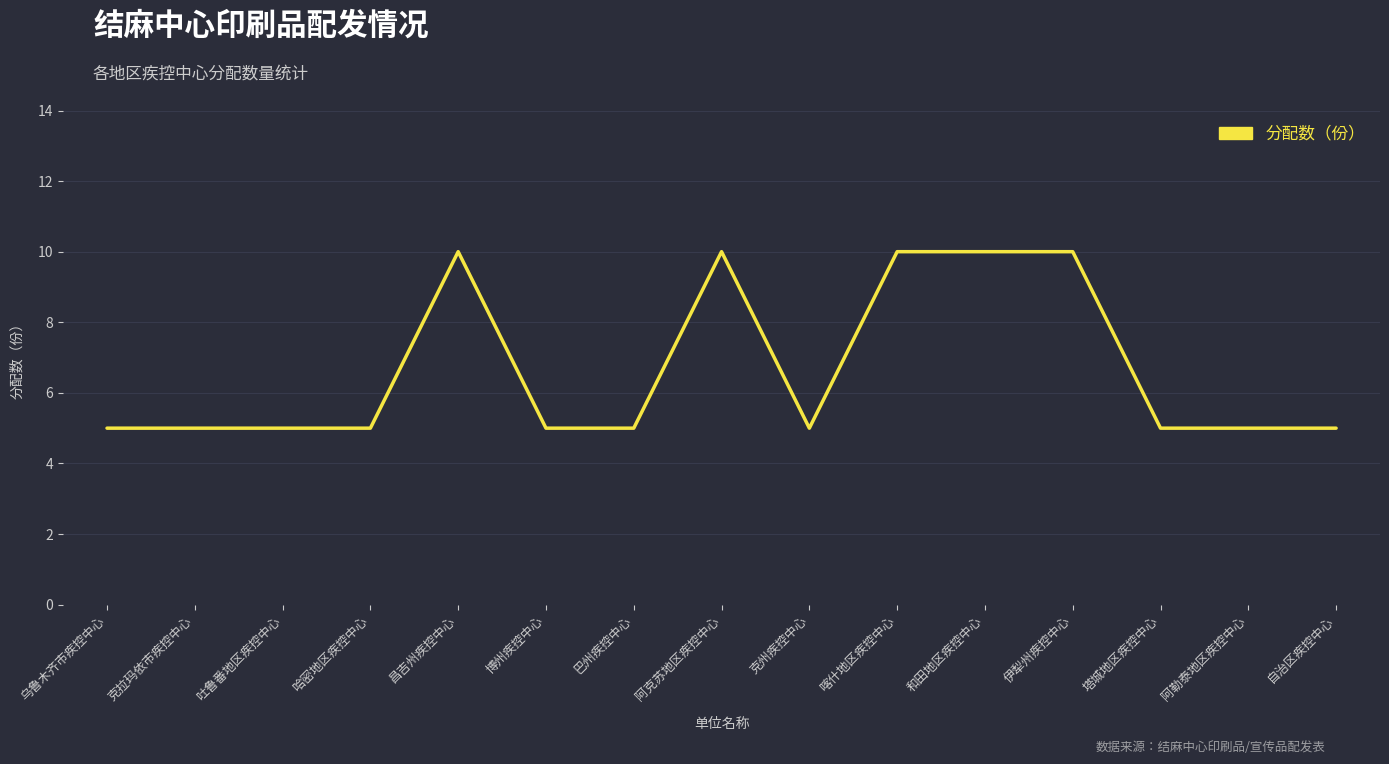

How many lines are shown in the chart?

1